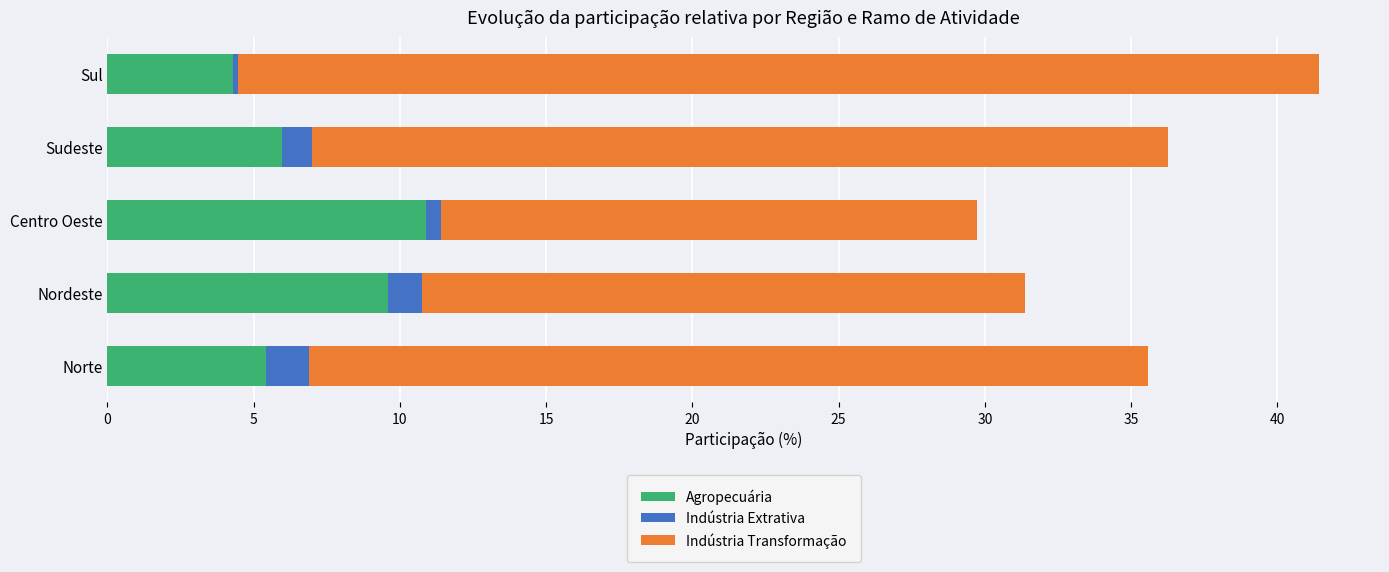

Is it true that Agropecuária equals 17.8 at Centro Oeste?

False